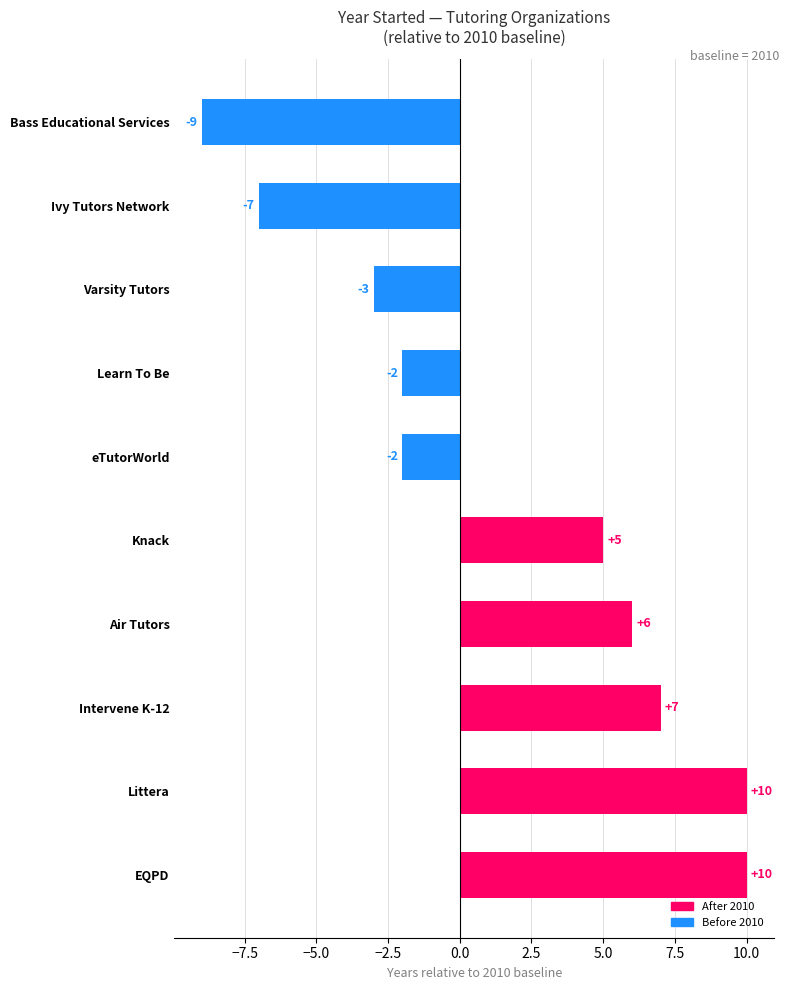

What is the difference between the second highest and second lowest values?

17